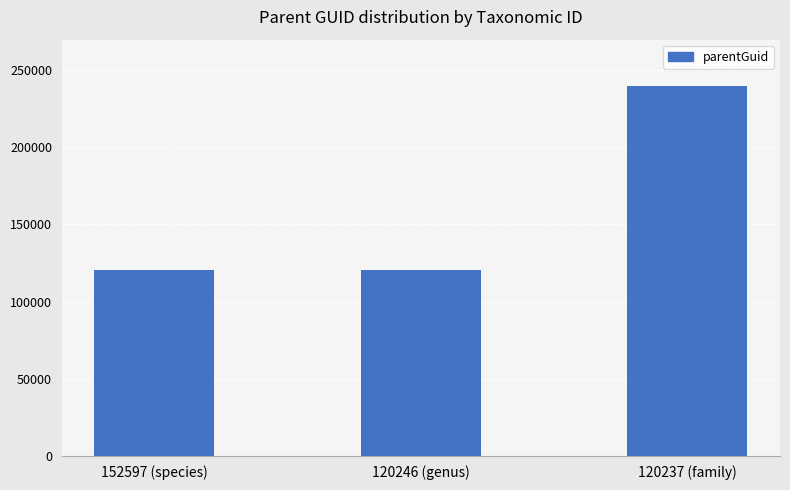

Does the chart contain stacked bars?

No